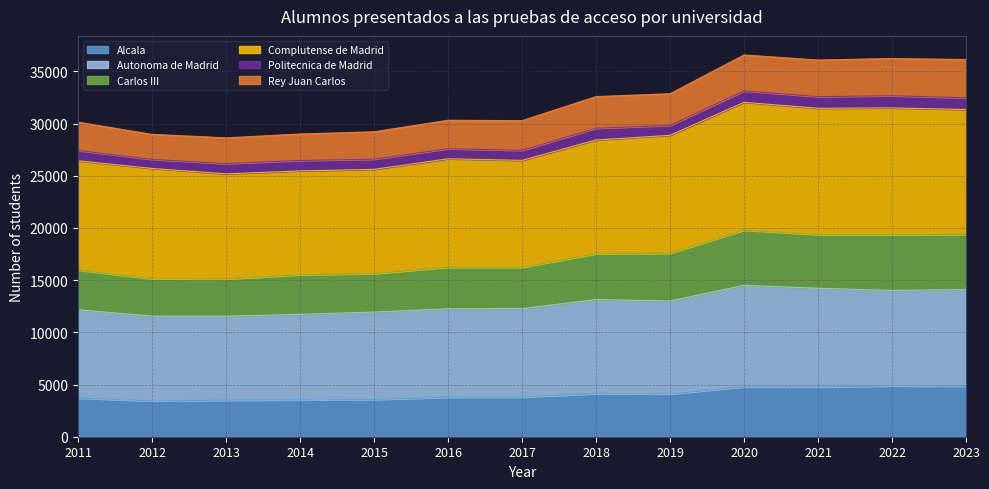

Is it true that Alcala equals 3500 at 2013?

True